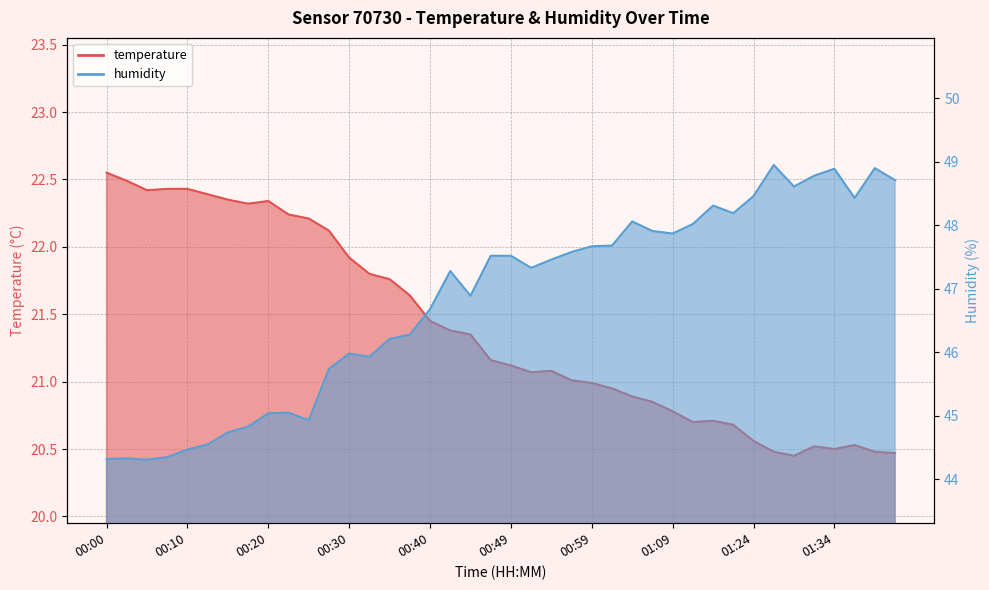

At which category is the sum across all series the highest?

01:27